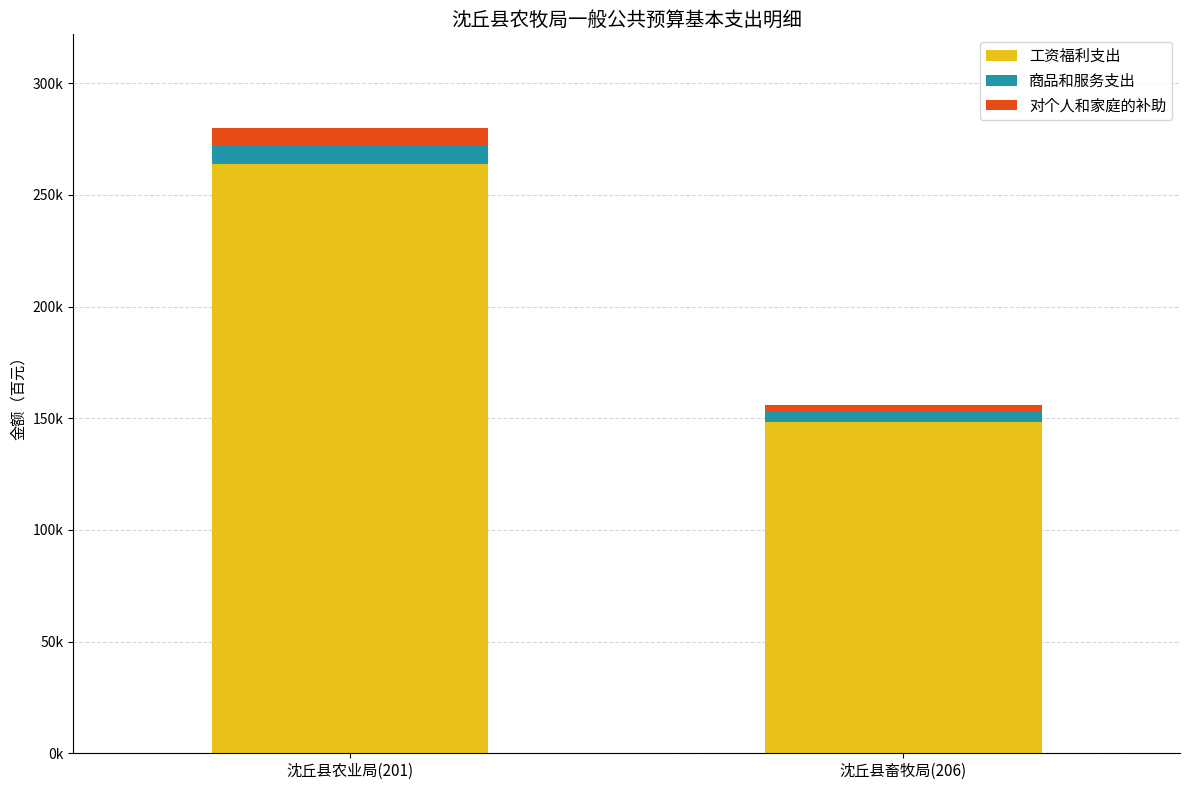

What are all the series names shown in the legend?

工资福利支出, 商品和服务支出, 对个人和家庭的补助